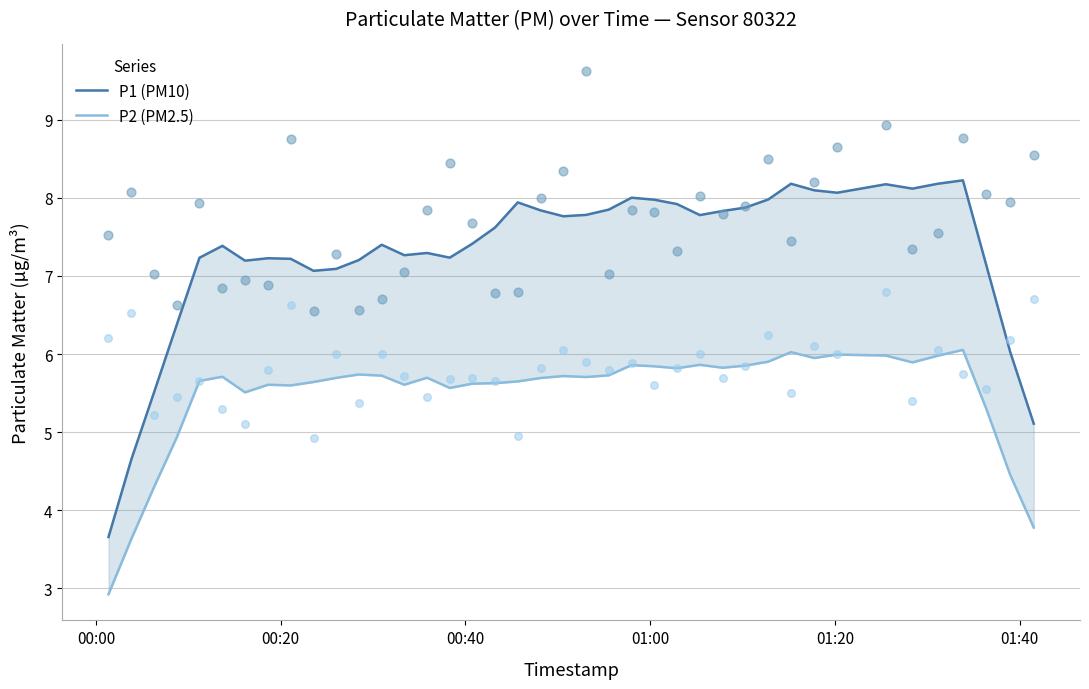

What are all the series names shown in the legend?

P1 (PM10), P2 (PM2.5)